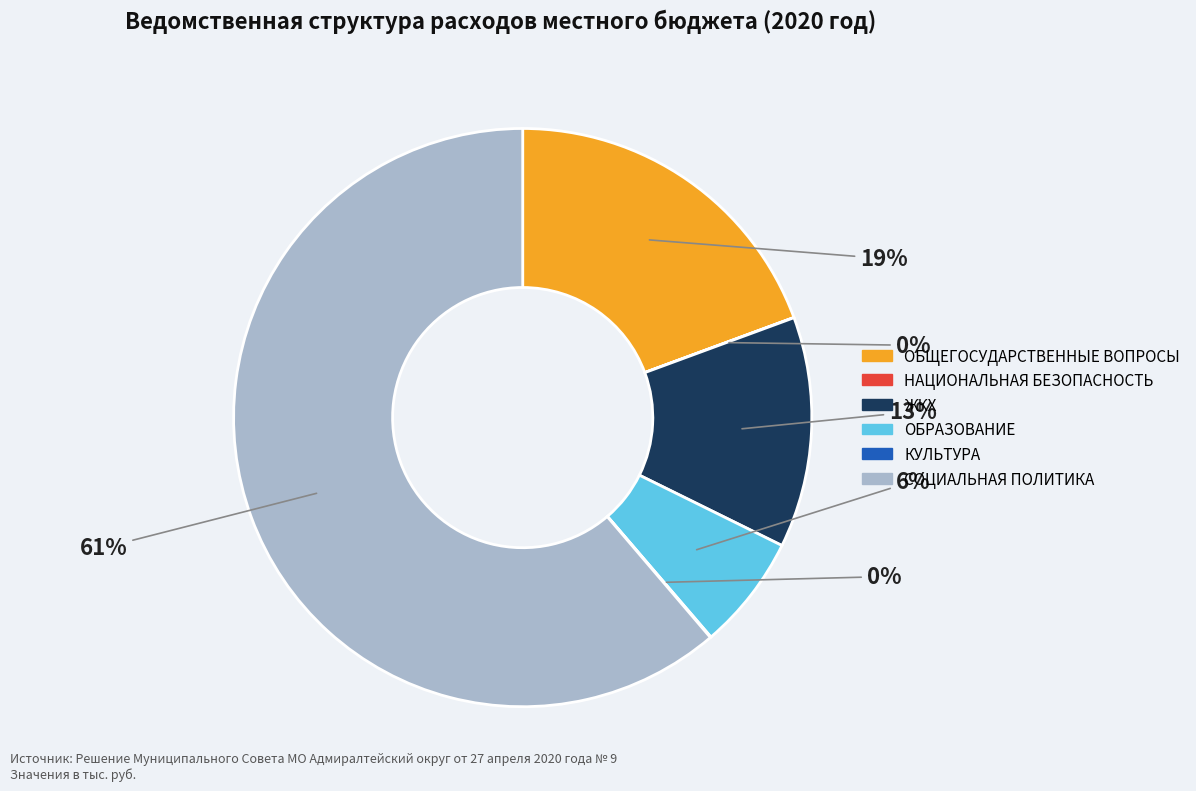

To the nearest percent, what is the average slice percentage?

17%